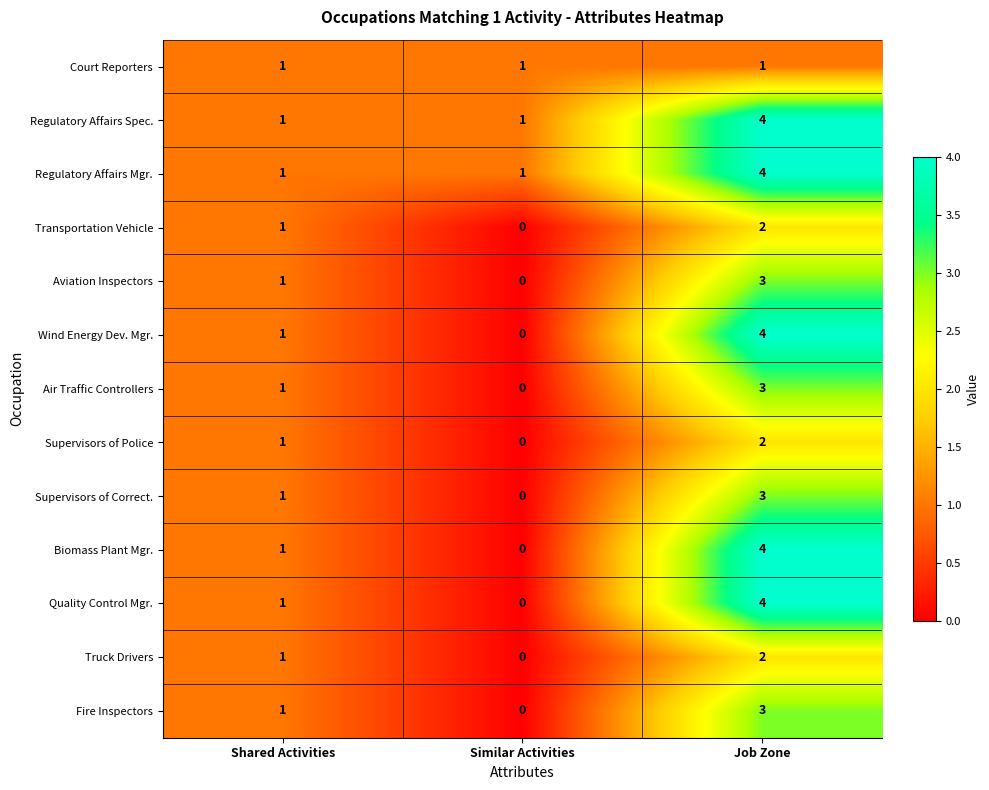

Which category has the highest value in the Supervisors of Police series?

Job Zone